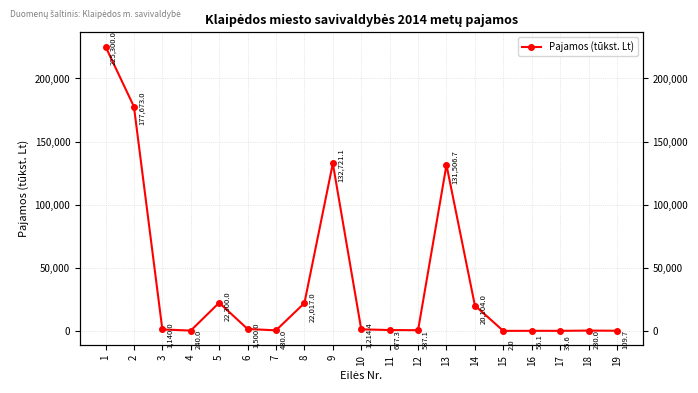

Reading left to right, list all the values displayed in this chart.

1=225300.0	2=177673.0	3=1140.0	4=240.0	5=22300.0	6=1500.0	7=430.0	8=22017.0	9=132721.1	10=1214.4	11=677.3	12=537.1	13=131506.7	14=20104.0	15=2.0	16=55.1	17=35.6	18=230.0	19=109.7